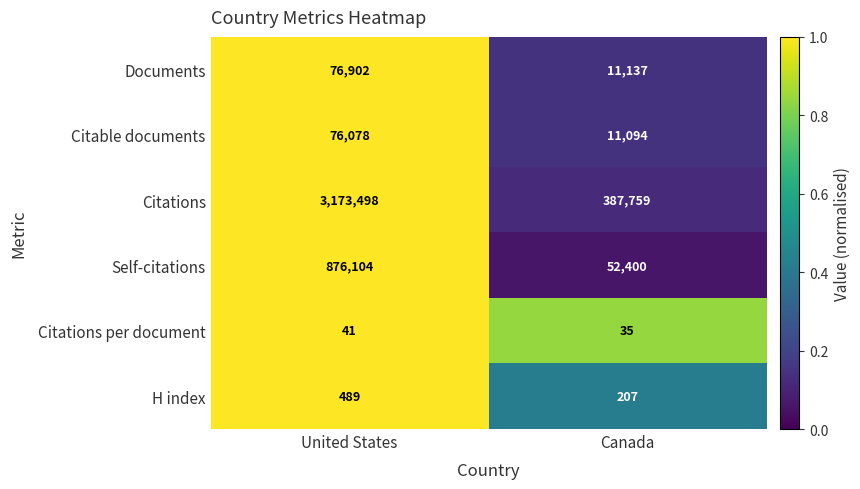

Which category has the highest value across all series?

United States